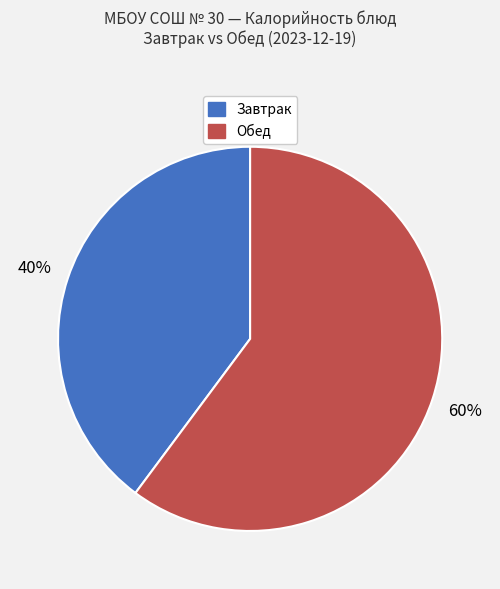

Does any single category account for the majority?

Yes